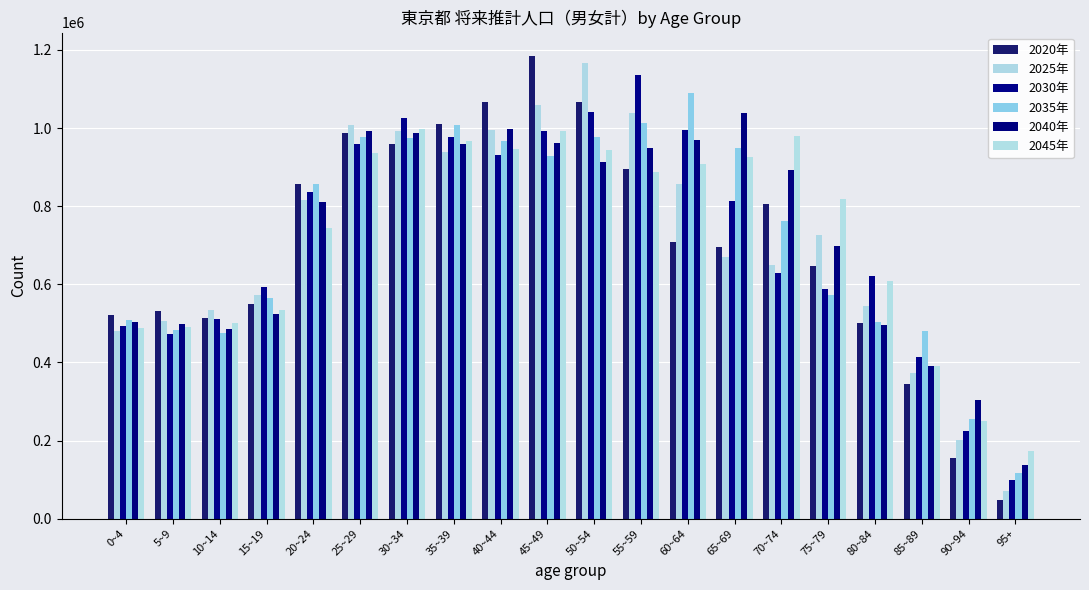

At which category is the sum across all series the highest?

45~49